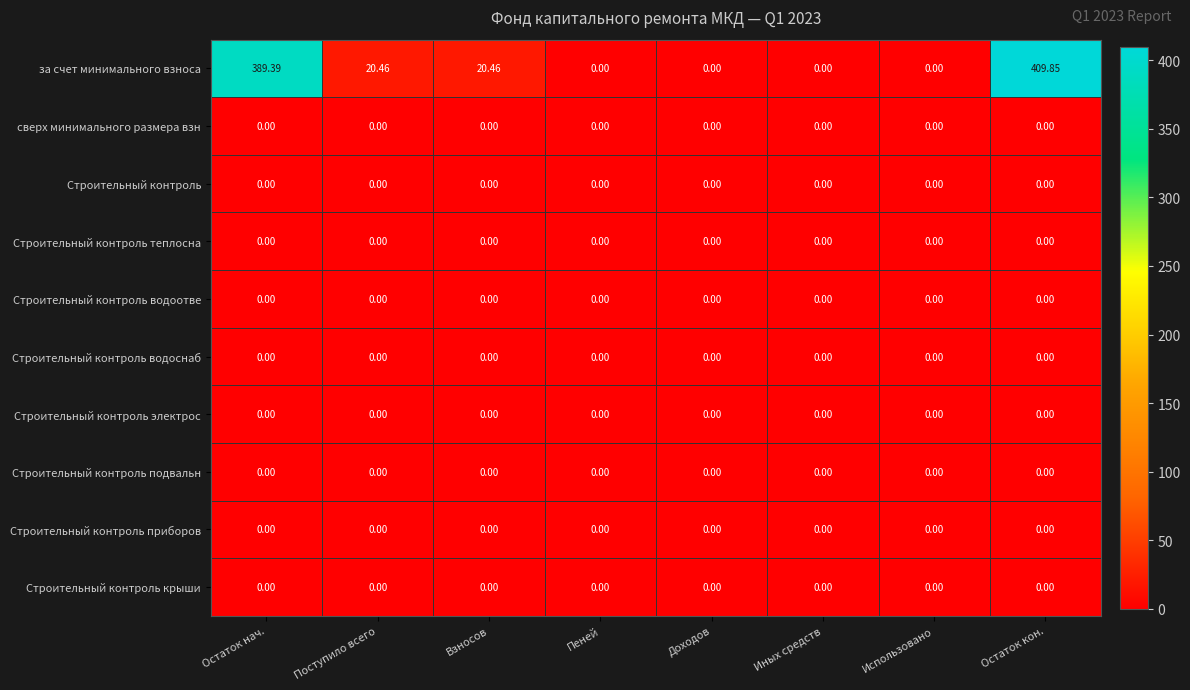

What is the spread (max minus min) of values at Поступило всего?

20.5